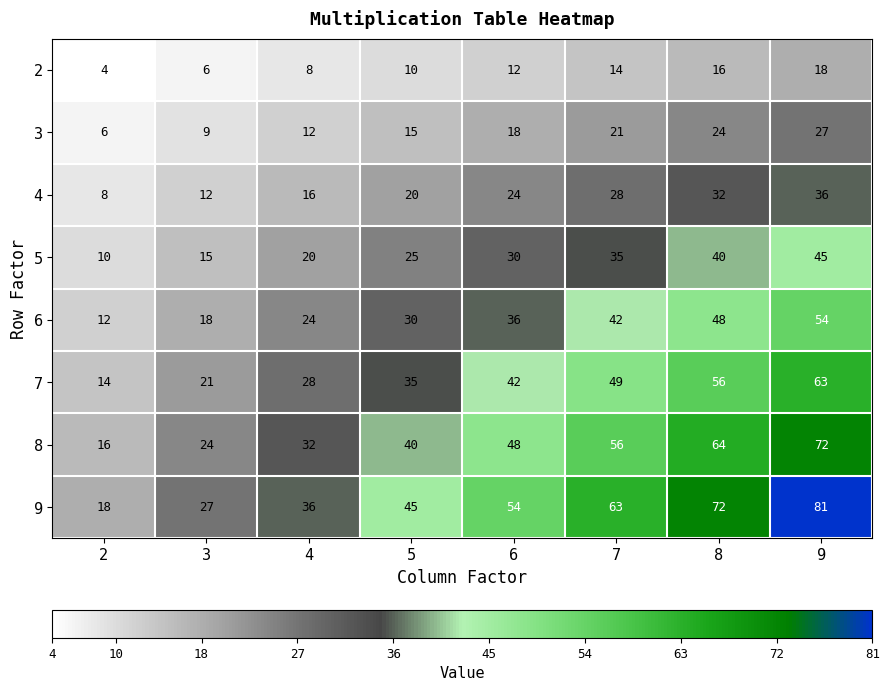

The value of 5 at 2 is 4. True or false?

False